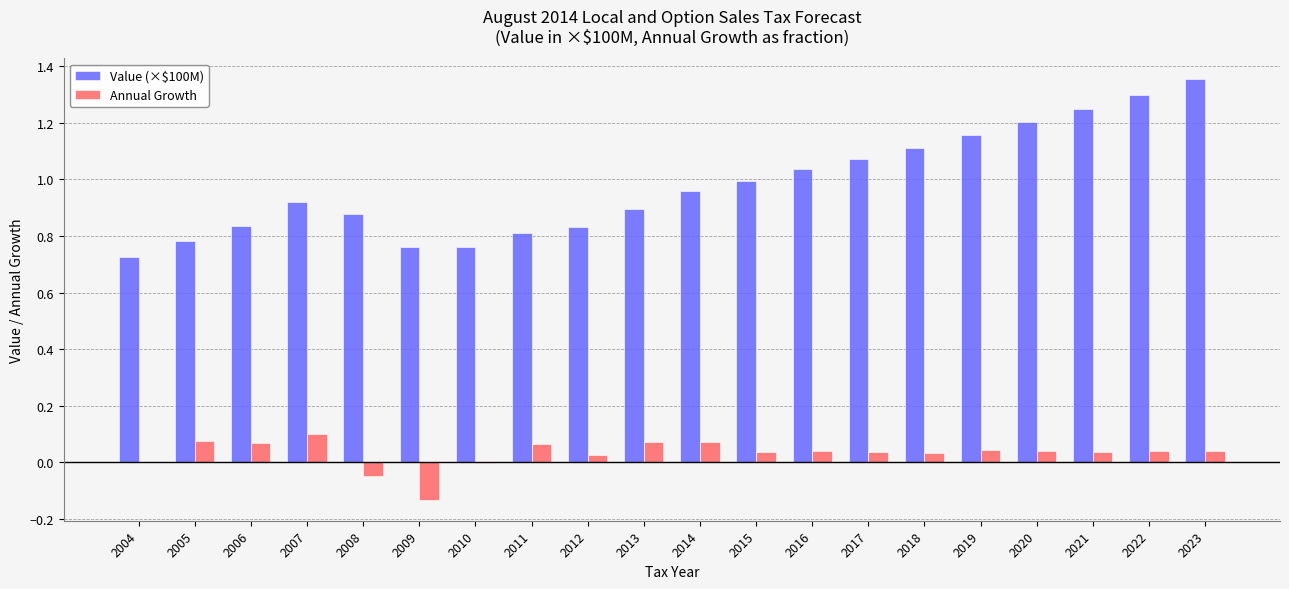

Which series has the largest total across all categories?

Value (×$100M)